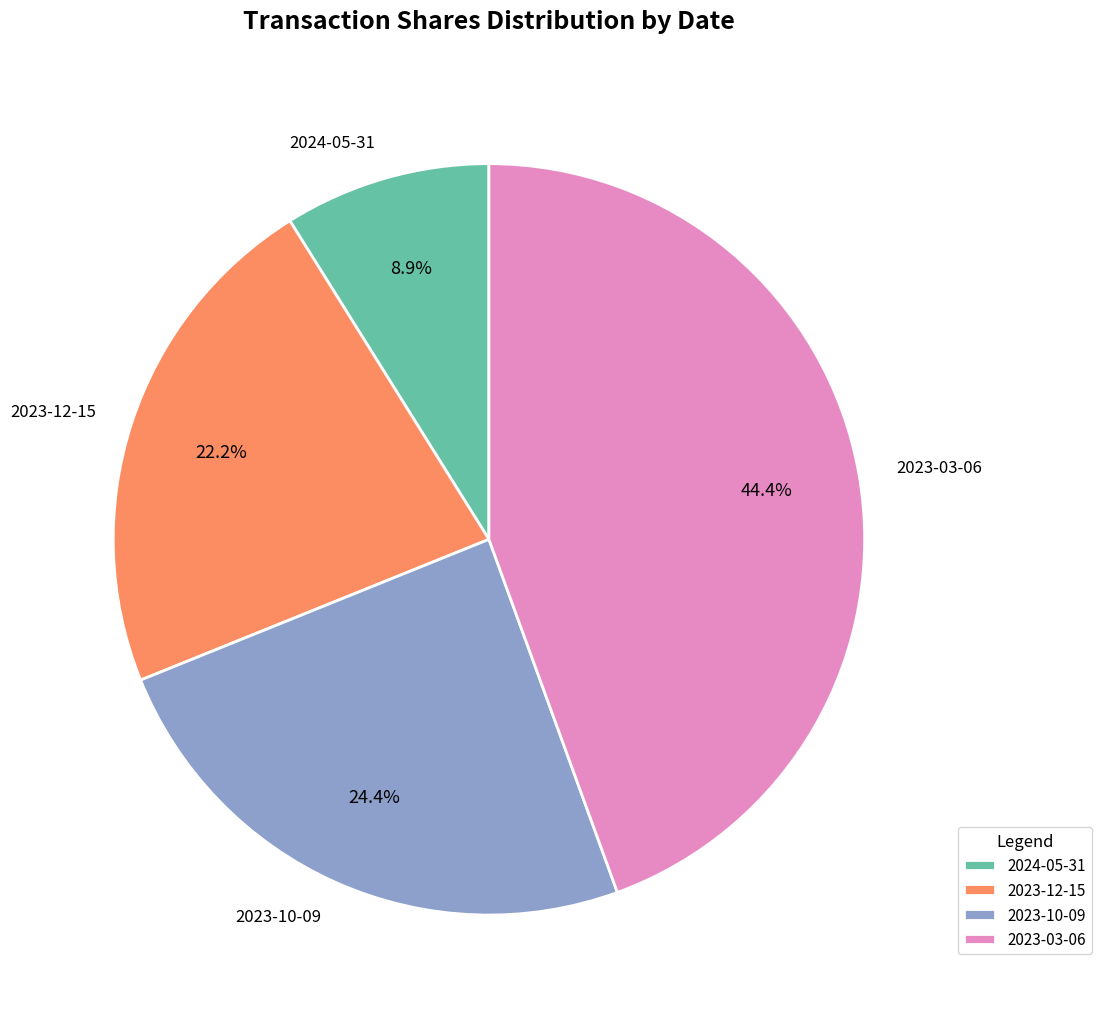

What is the largest slice in the pie chart?

2023-03-06